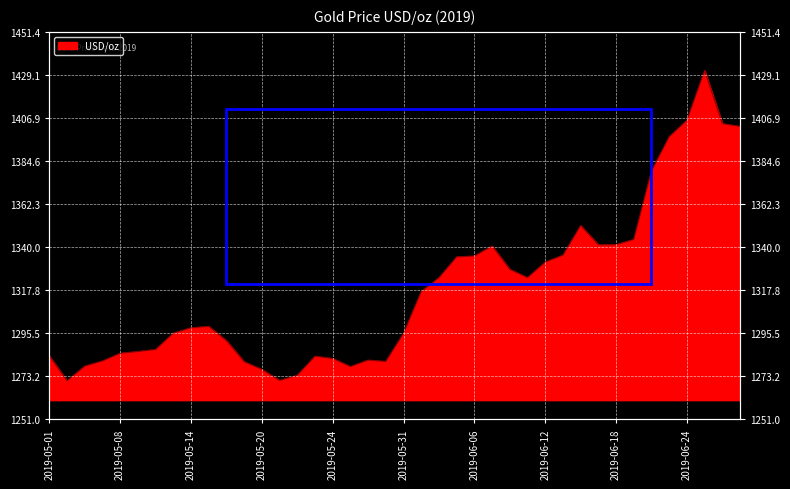

What is the label of the 1st point from the right?

2019-06-27